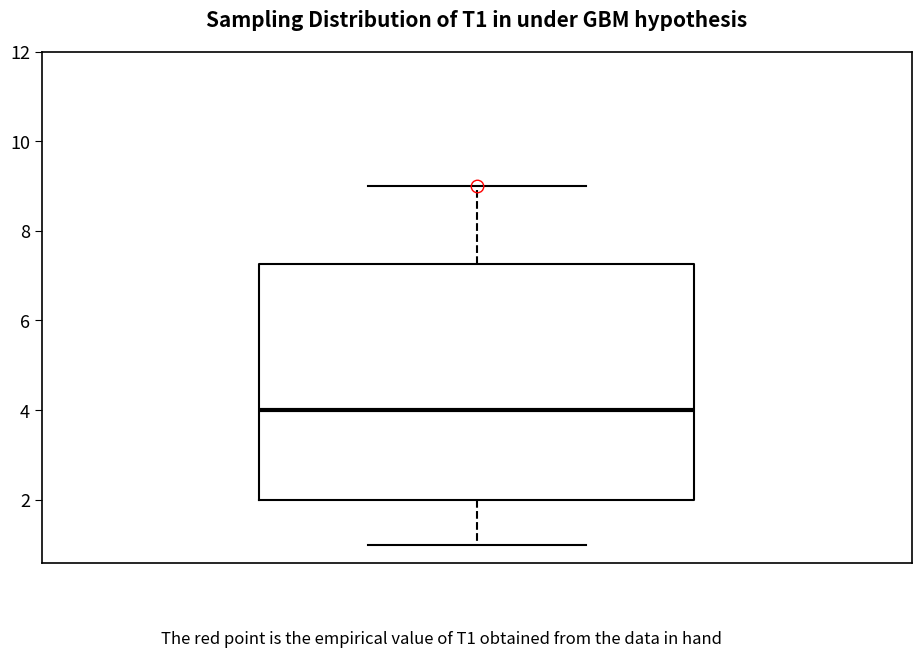

Read this box plot against the y-axis: the position of the median line, the range covered by the box, and the ends of both whiskers. The values are not printed on the chart, so give them approximately, as read against the axis.

median 4.0, box 2.0 to 7.2, whiskers 1.0 to 9.0